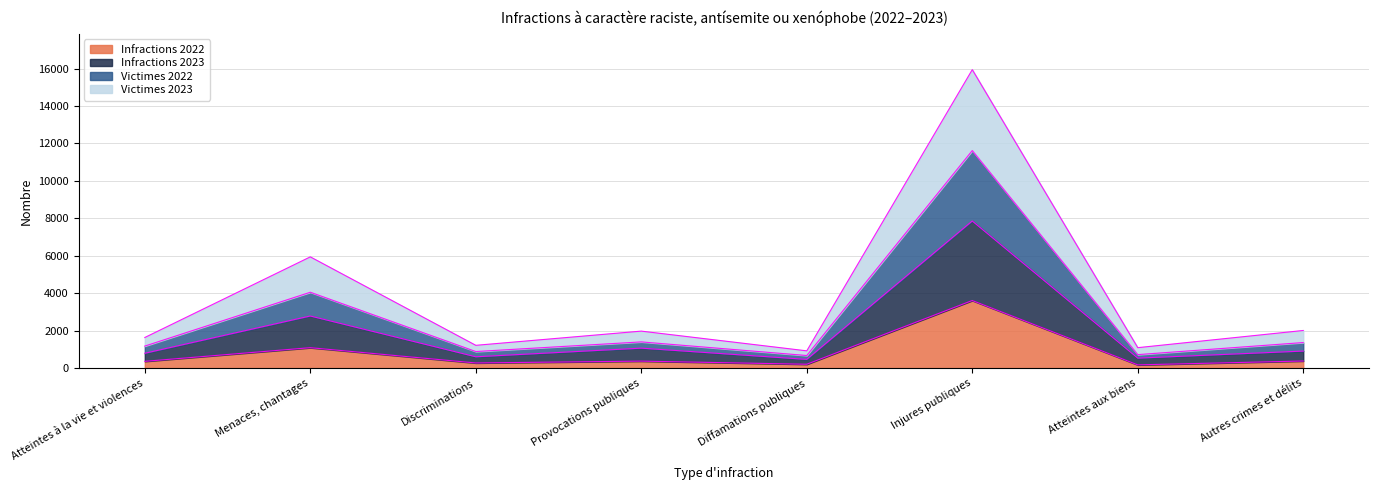

What is the maximum value shown in the chart?

15943